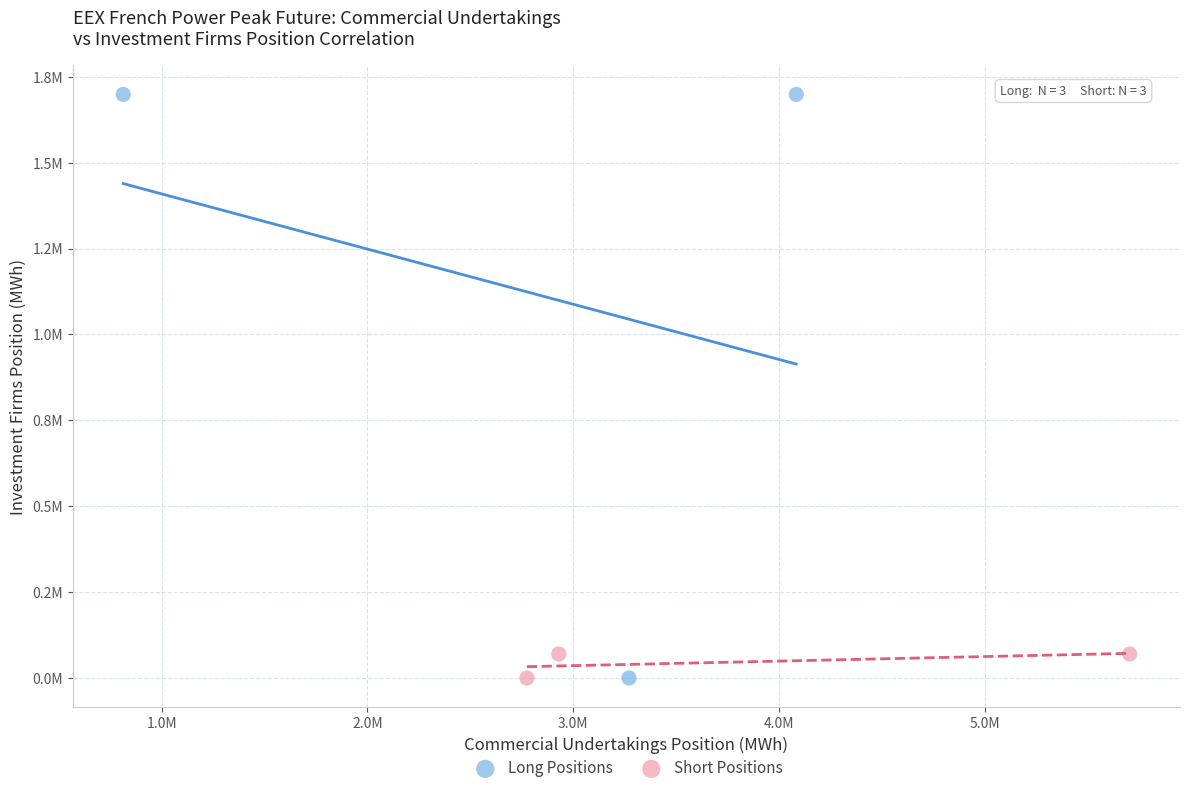

What are all the series names shown in the legend?

Long Positions, Short Positions